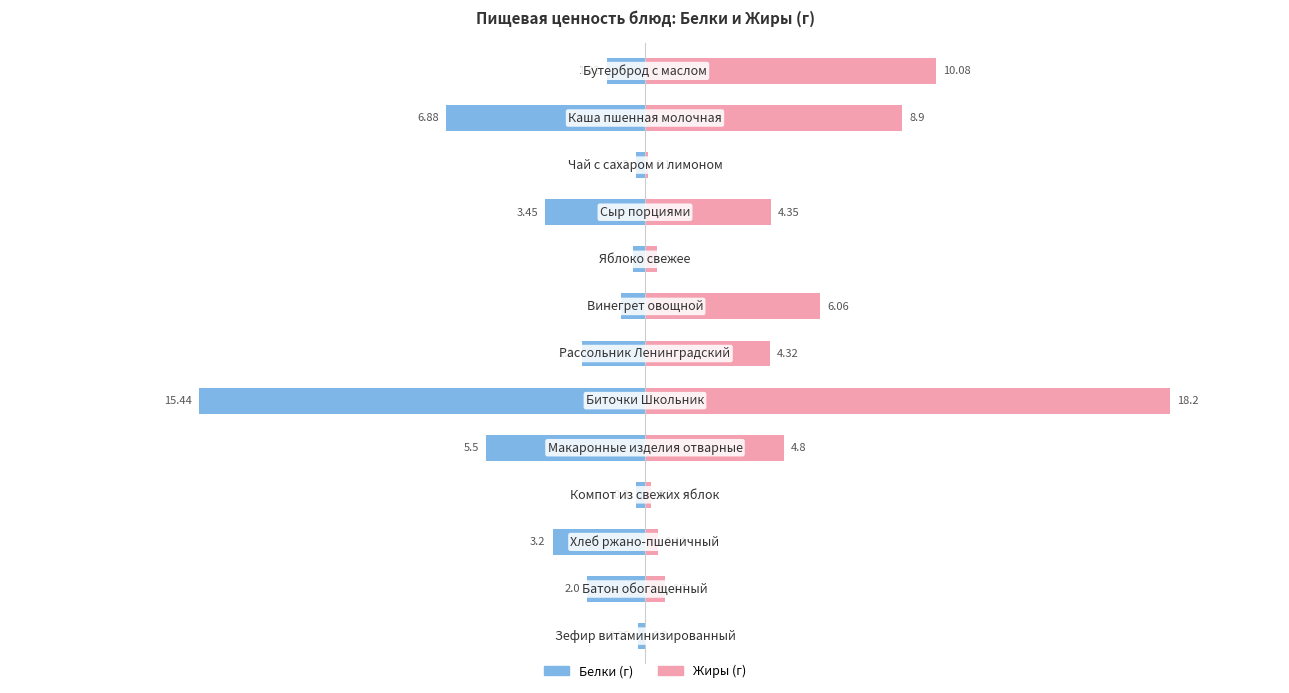

Are the bars horizontal?

Yes